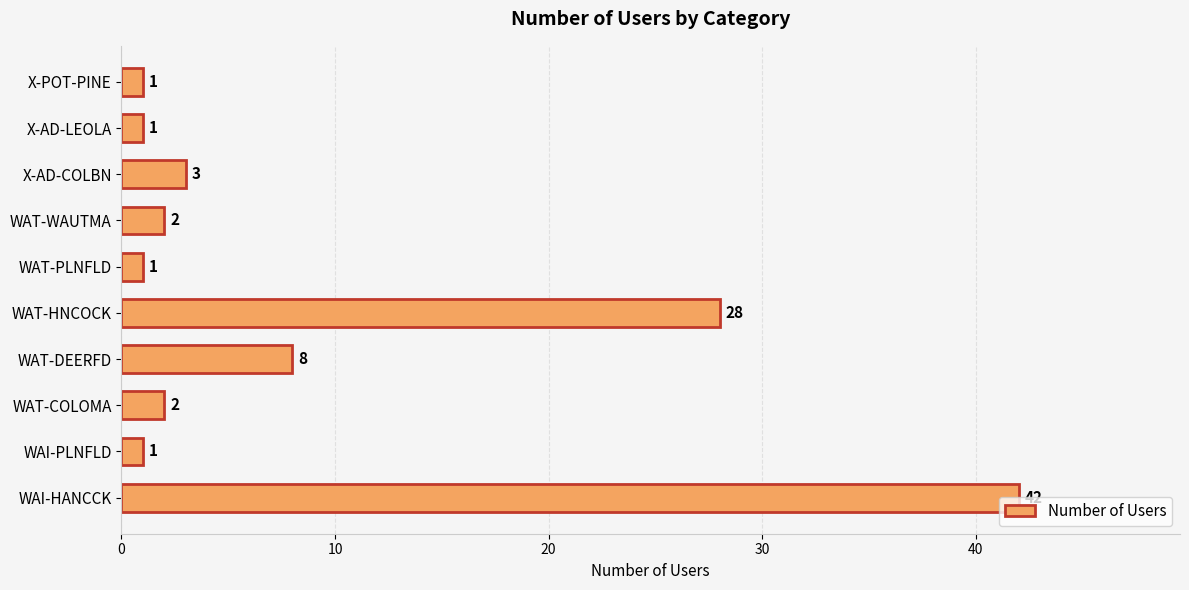

At which label is the value closest to 21?

WAT-HNCOCK